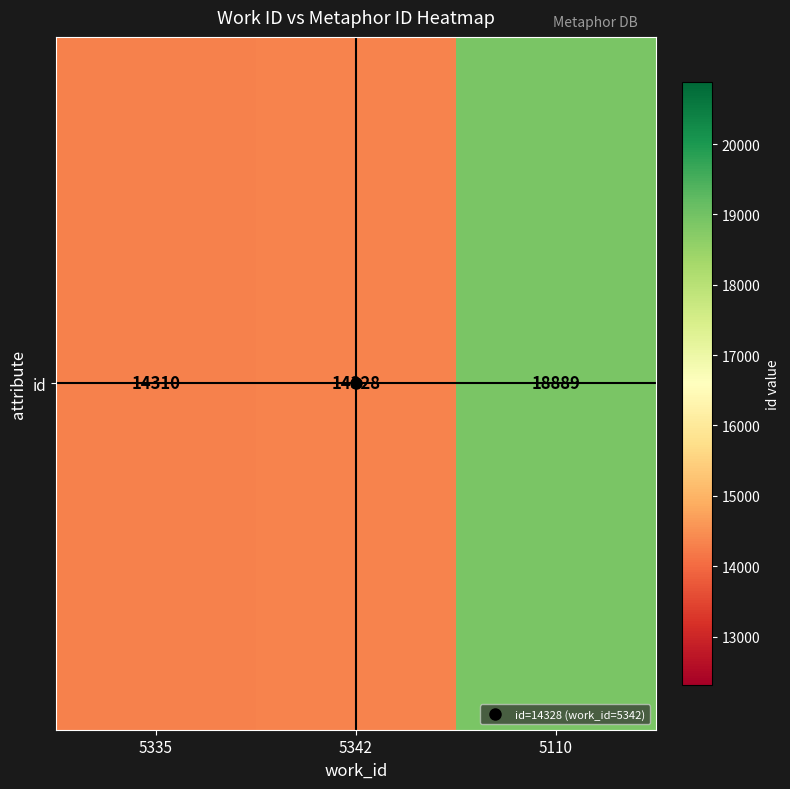

What is the sum of the values at 5335 and 5342?

28638